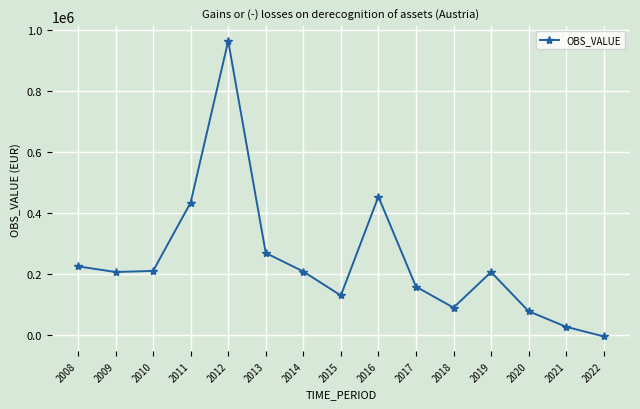

Where is the first local maximum?

2012